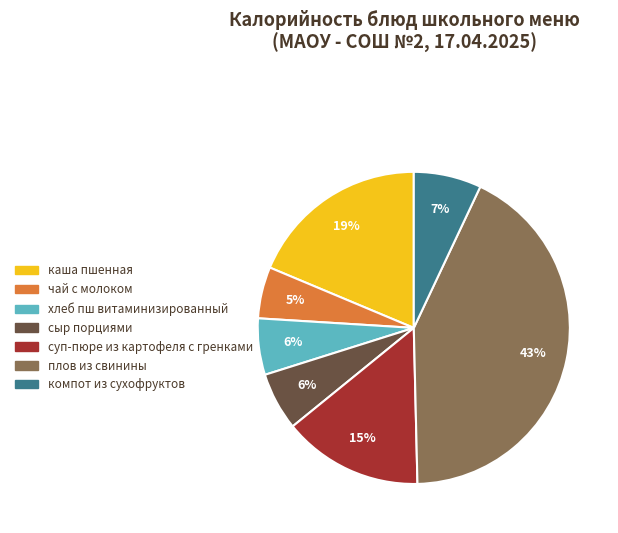

Approximately how many times larger is the value at каша пшенная compared to хлеб пш витаминизированный?

3.2